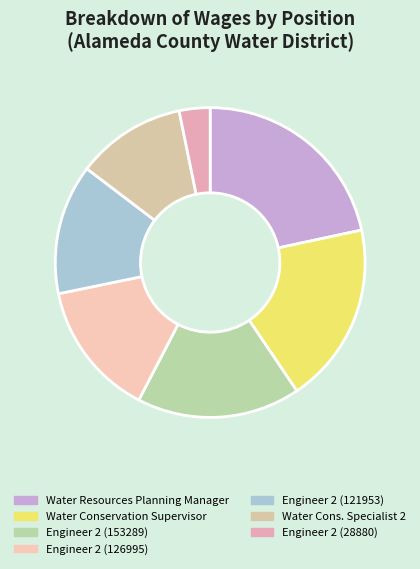

Does any single category account for the majority?

No